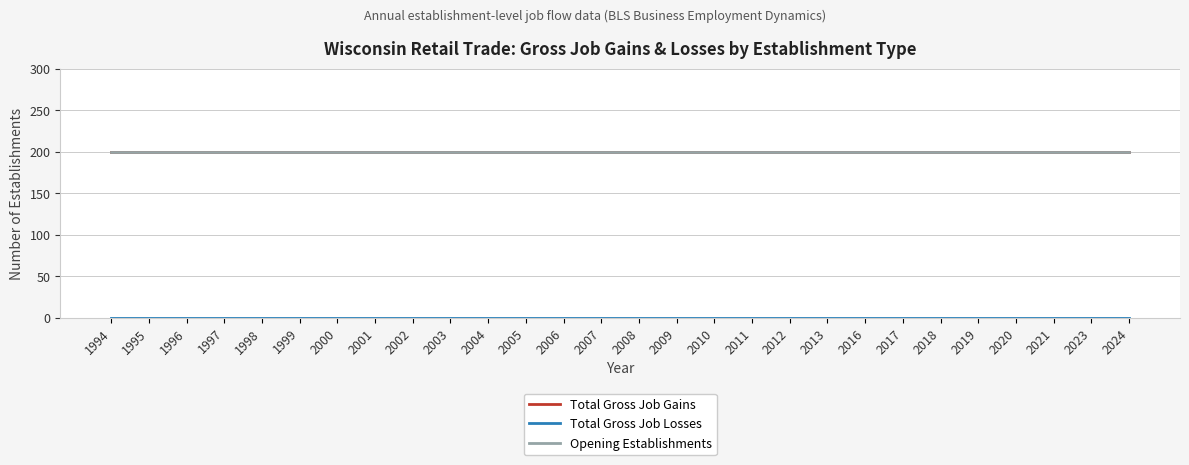

Is this an area chart (filled region under the line)?

No